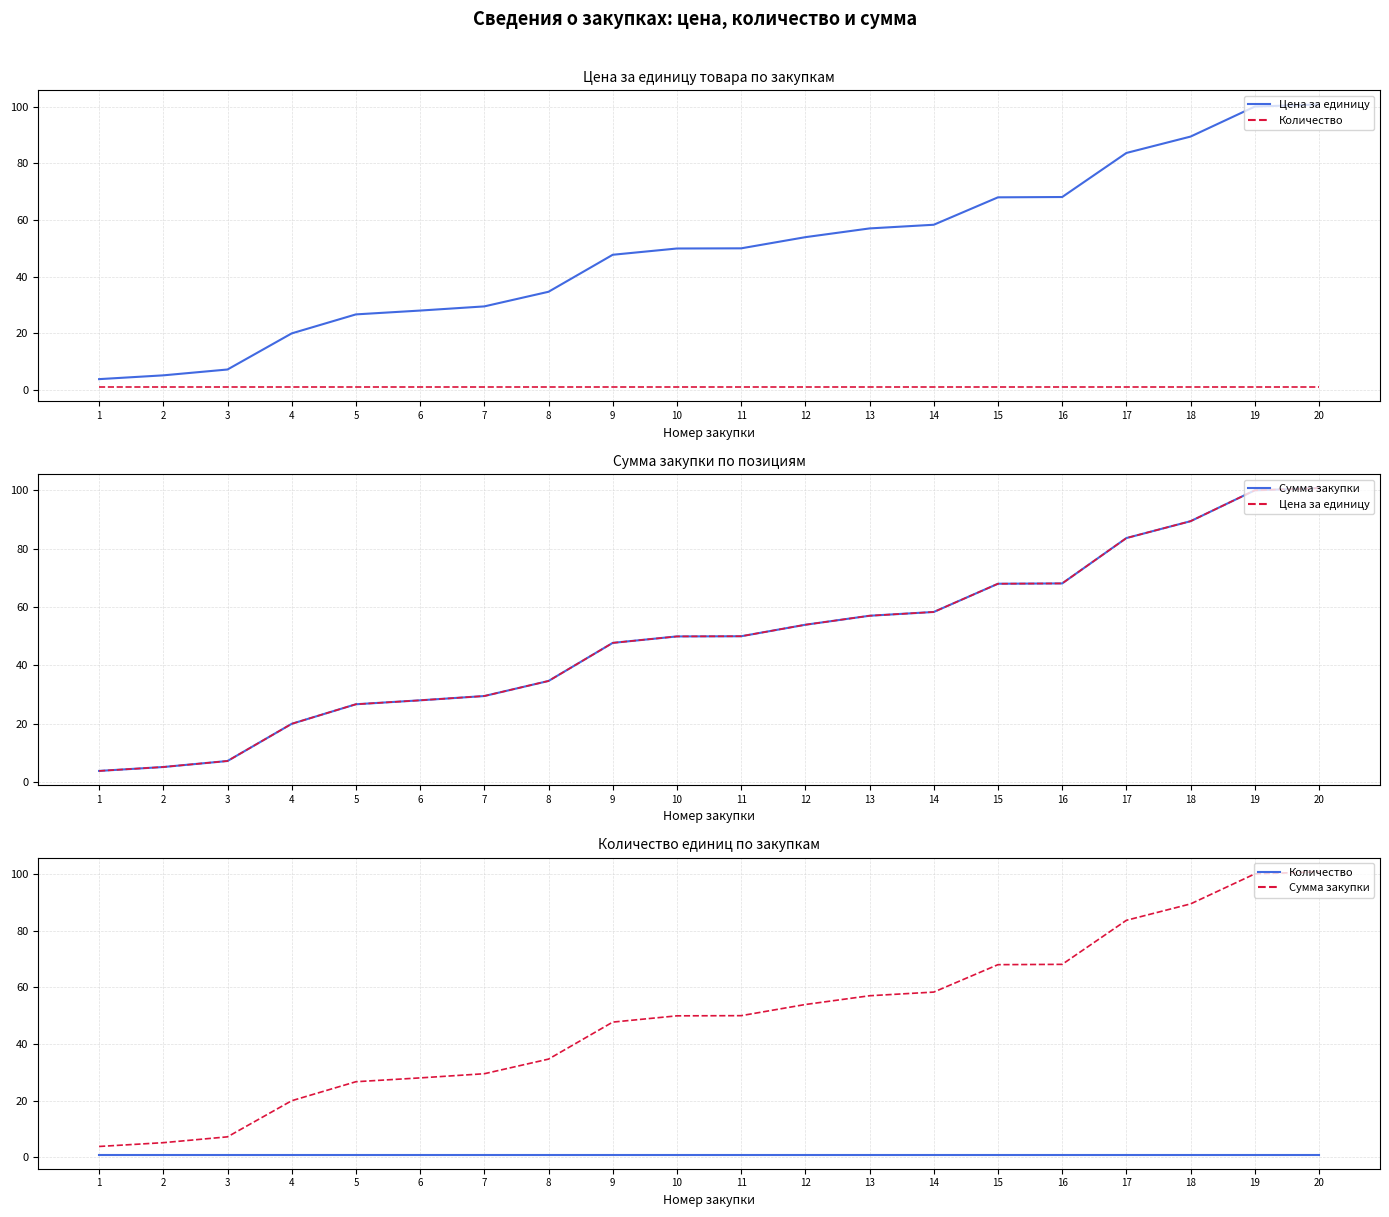

What is the value of the Сумма закупки point at the 7th from the left?

29.5